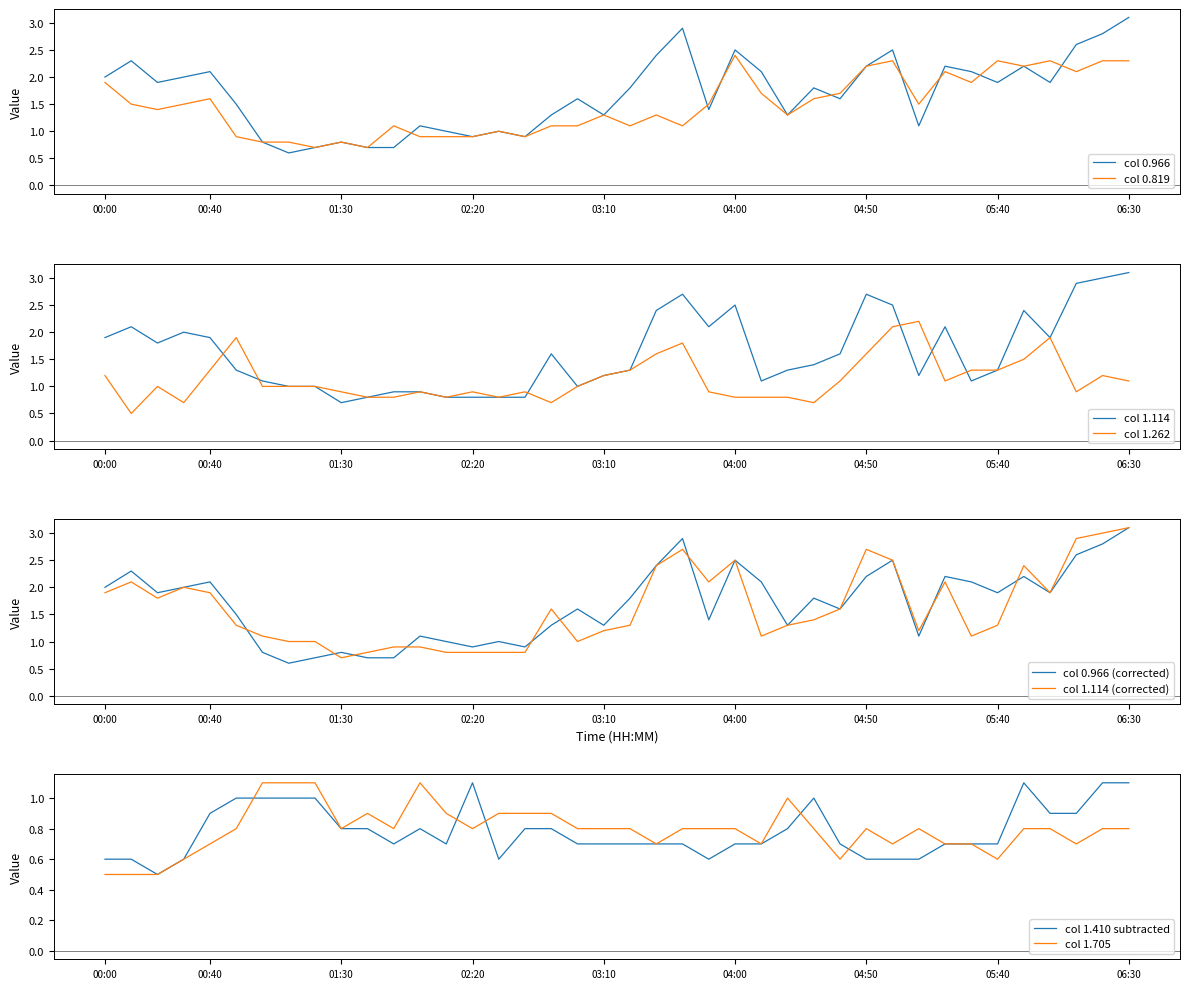

List the labels in order of 1.262 value, largest first.

05:10, 05:00, 00:50, 06:00, 03:40, 03:30, 04:50, 05:50, 00:40, 03:20, 05:30, 05:40, 00:00, 03:10, 06:20, 04:40, 05:20, 06:30, 00:20, 01:00, 01:10, 01:20, 03:00, 01:30, 02:00, 02:20, 02:40, 03:50, 06:10, 01:40, 01:50, 02:10, 02:30, 04:00, 04:10, 04:20, 00:30, 02:50, 04:30, 00:10